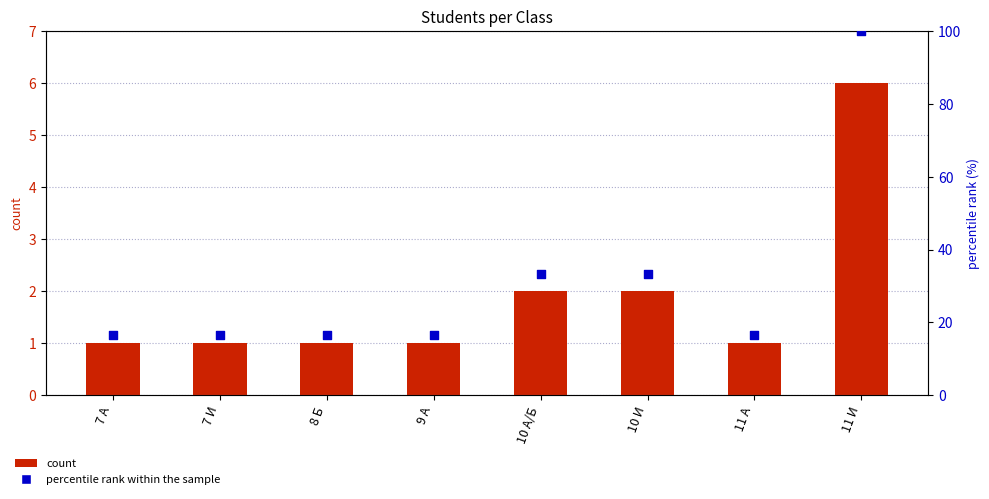

Which series reaches the minimum Y coordinate?

count